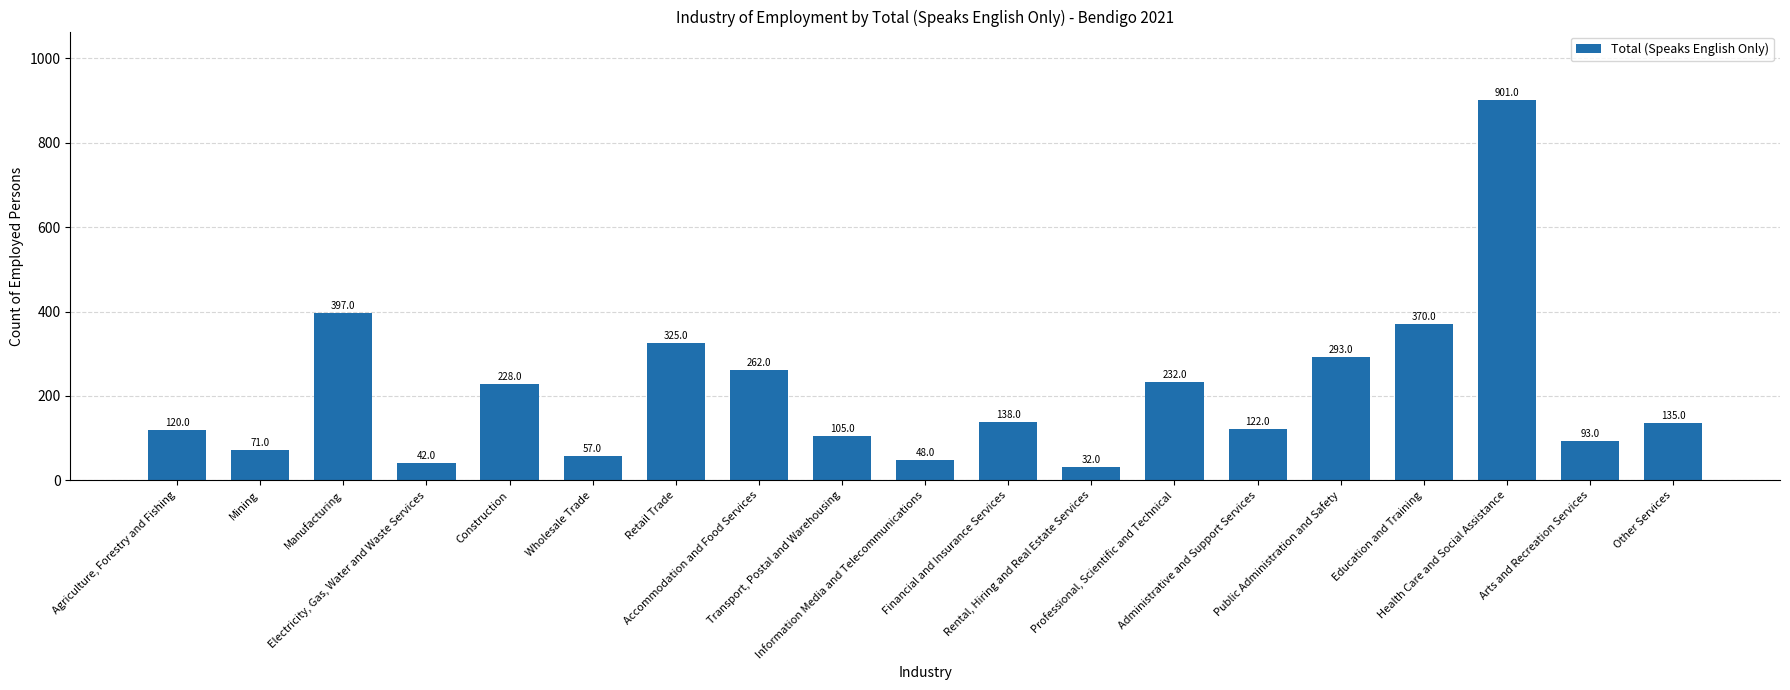

At which label is the value closest to 466?

Manufacturing